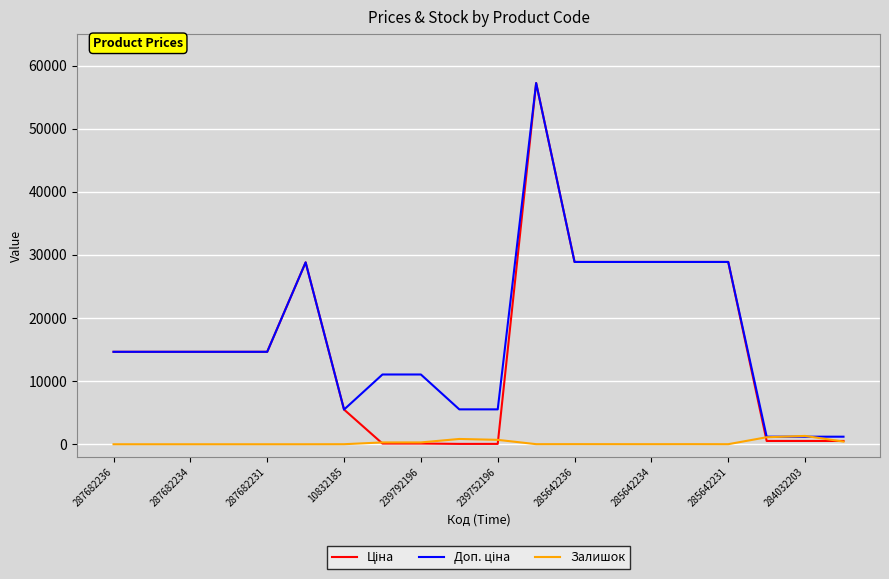

What is the maximum value shown in the chart?

57235.5